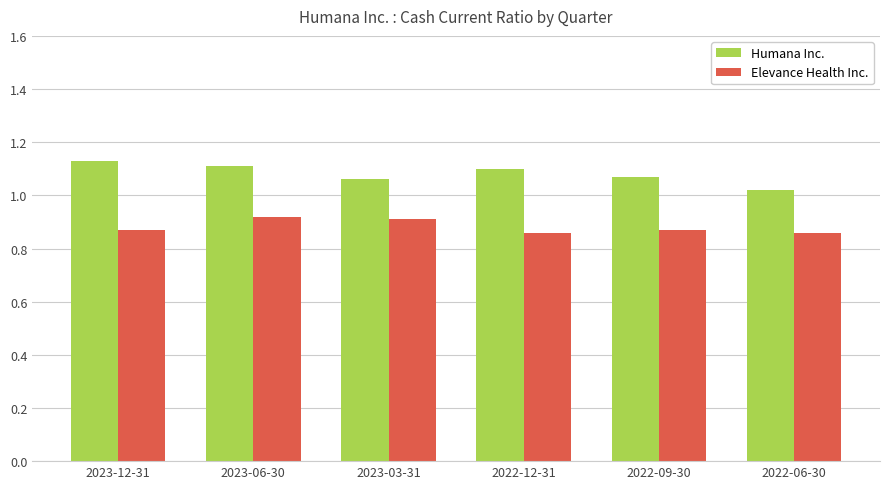

What is the total value across all series at 2022-12-31?

2.0